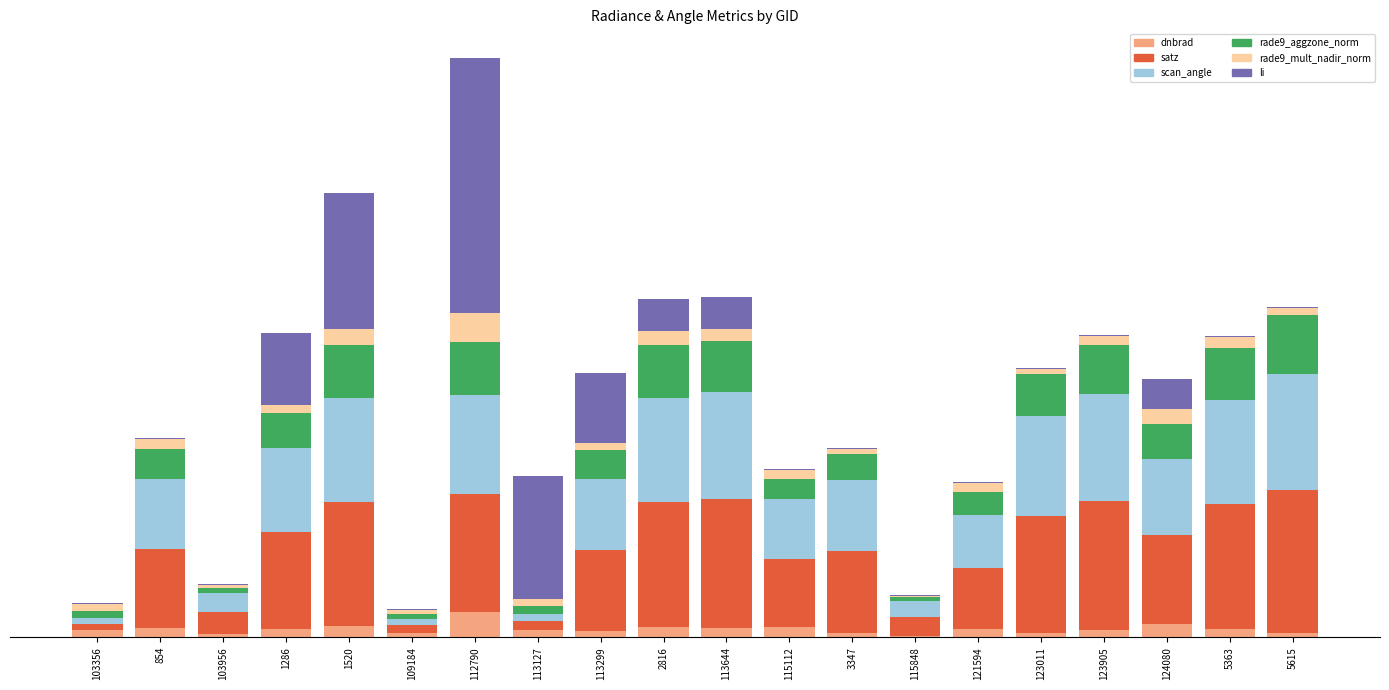

What are all the series names shown in the legend?

dnbrad, satz, scan_angle, rade9_aggzone_norm, rade9_mult_nadir_norm, li